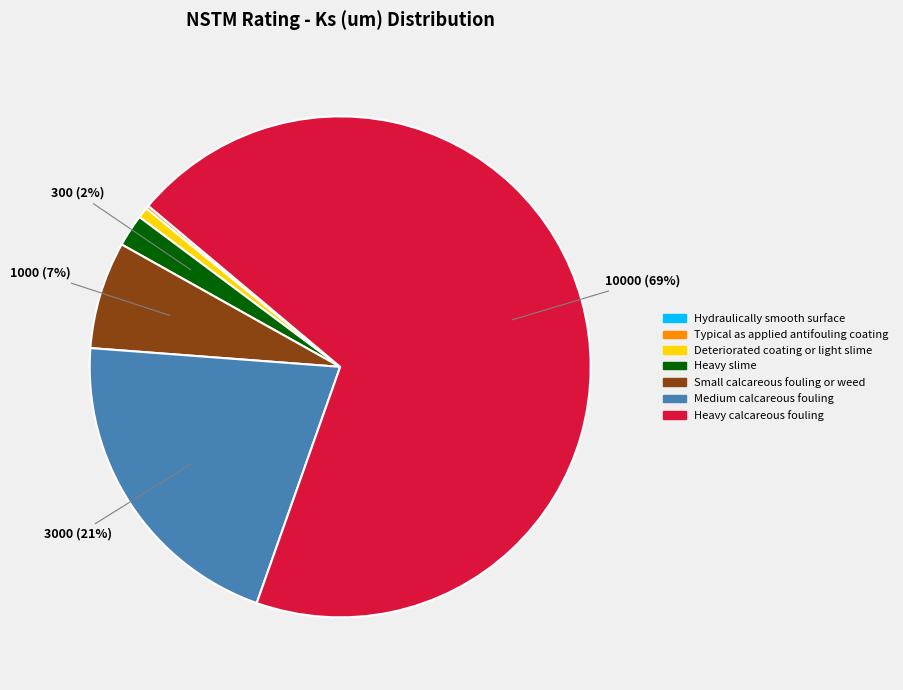

To the nearest percent, what is the combined percentage of Deteriorated coating or light slime and Heavy slime?

3%